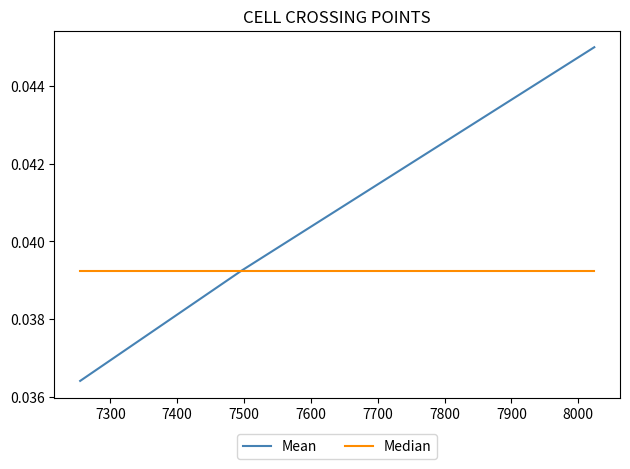

Which series has the largest total across all categories?

Mean